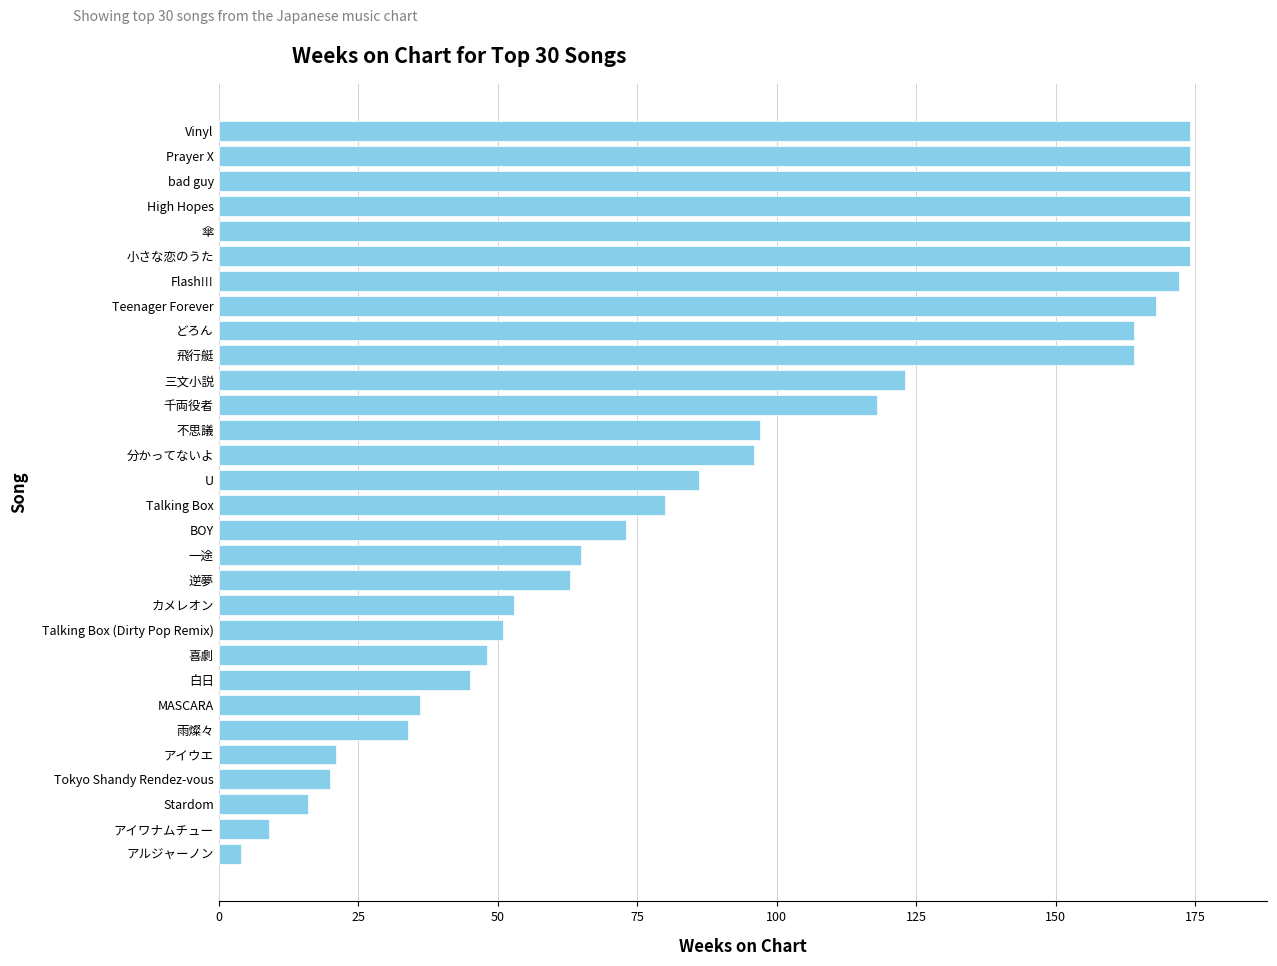

Where is the data nearest to the value 89?

U